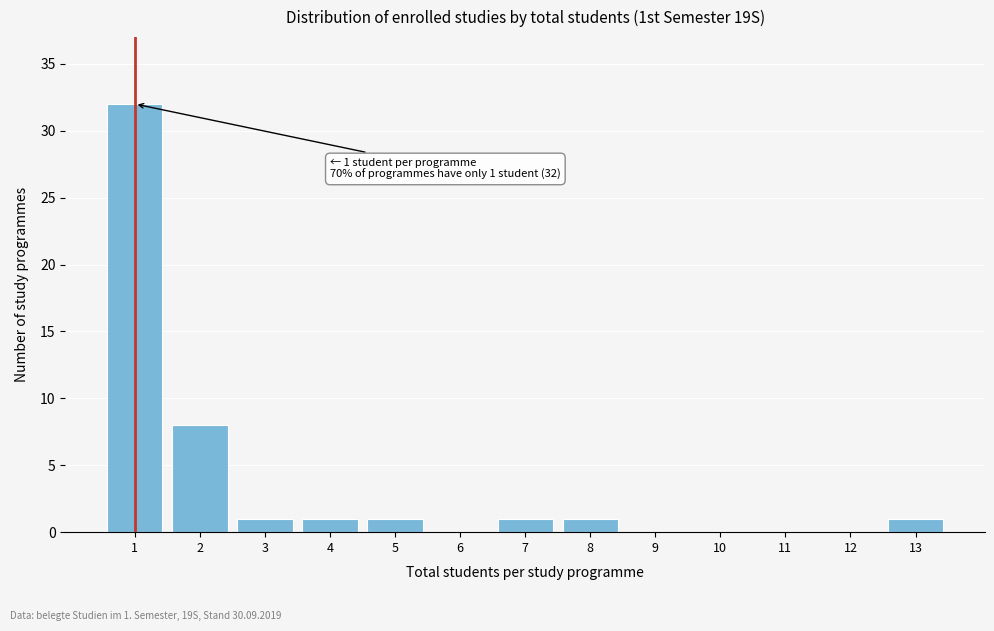

Reading right to left, transcribe all the data shown in this chart.

13=1	12=0	11=0	10=0	9=0	8=1	7=1	6=0	5=1	4=1	3=1	2=8	1=32